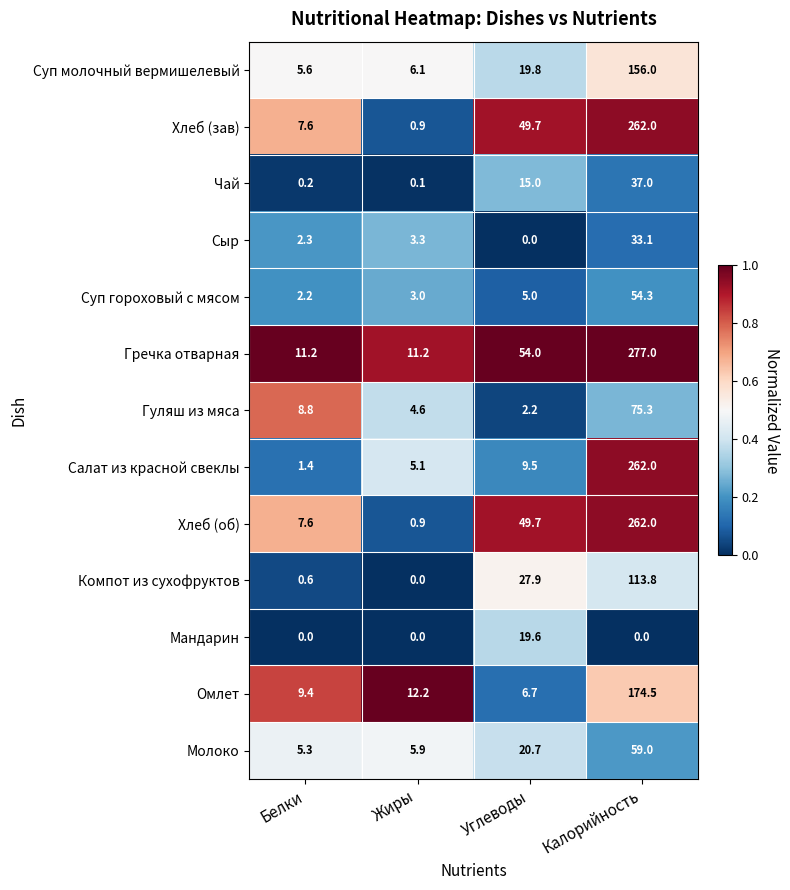

Rank the categories by Суп молочный вермишелевый value from highest to lowest.

Калорийность, Углеводы, Жиры, Белки